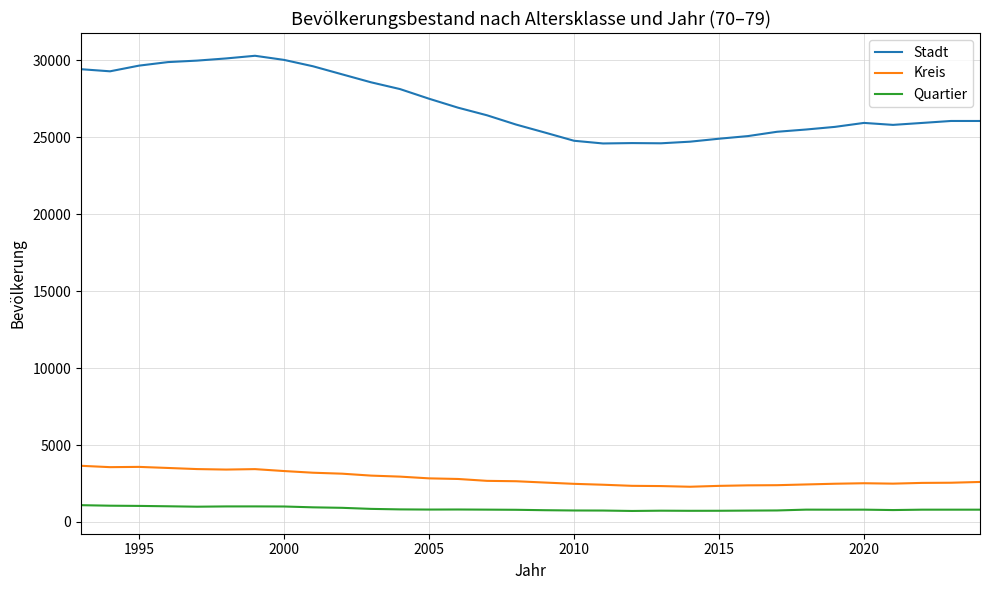

True or false: Quartier and Stadt intersect in this chart.

False